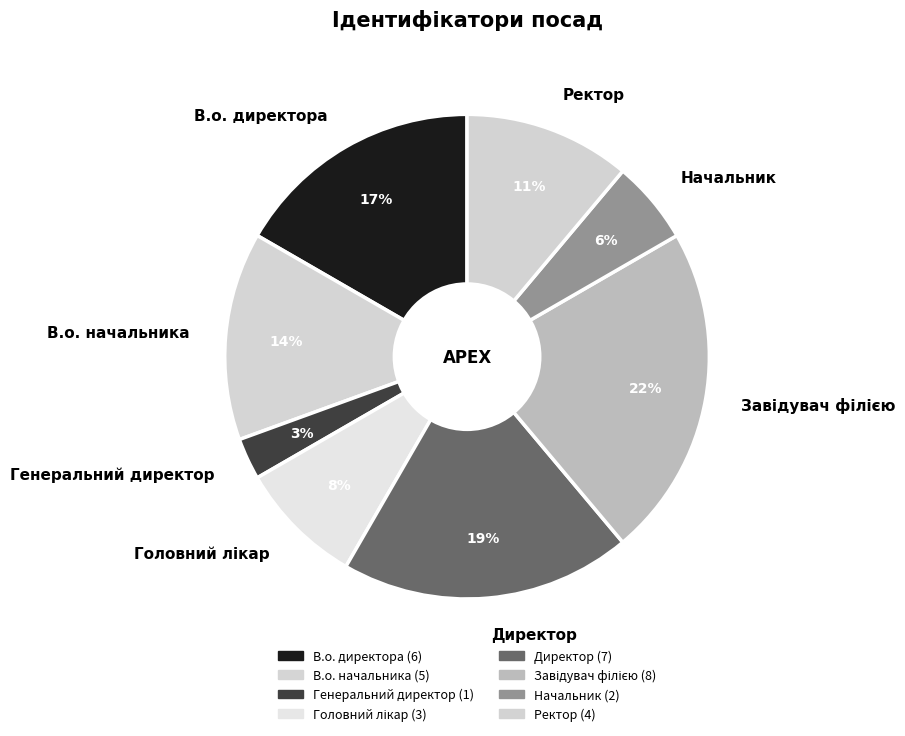

Which category has the smallest portion of the pie?

Генеральний директор